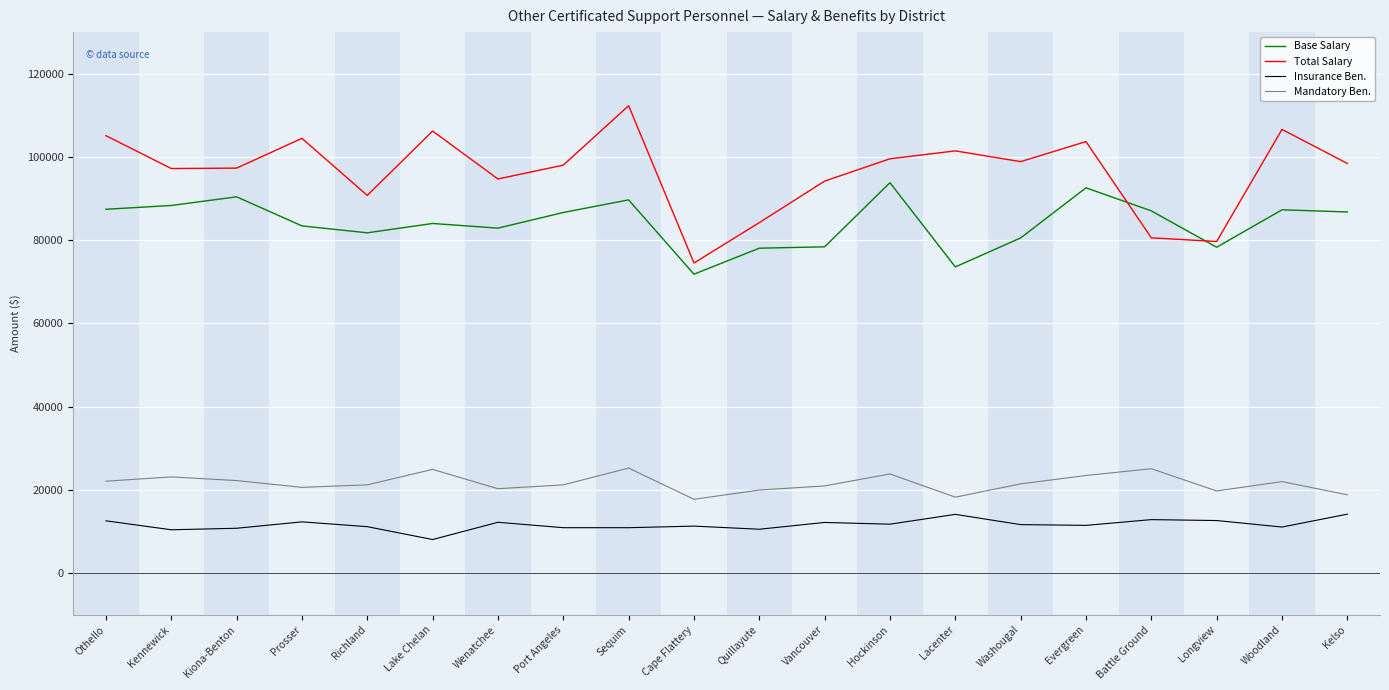

What is the sum of all Insurance Ben. values?

233252